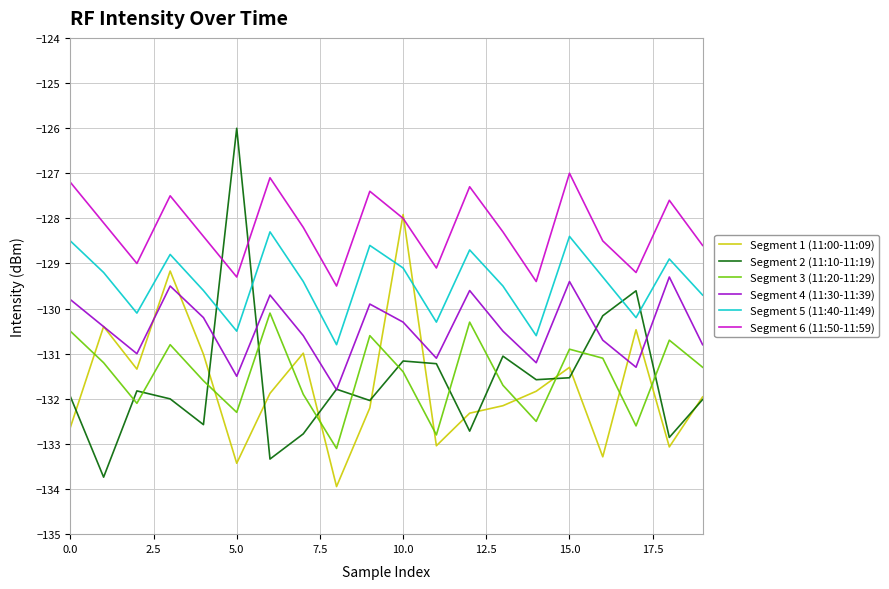

Which series has the largest range (max minus min)?

Segment 2 (11:10-11:19)